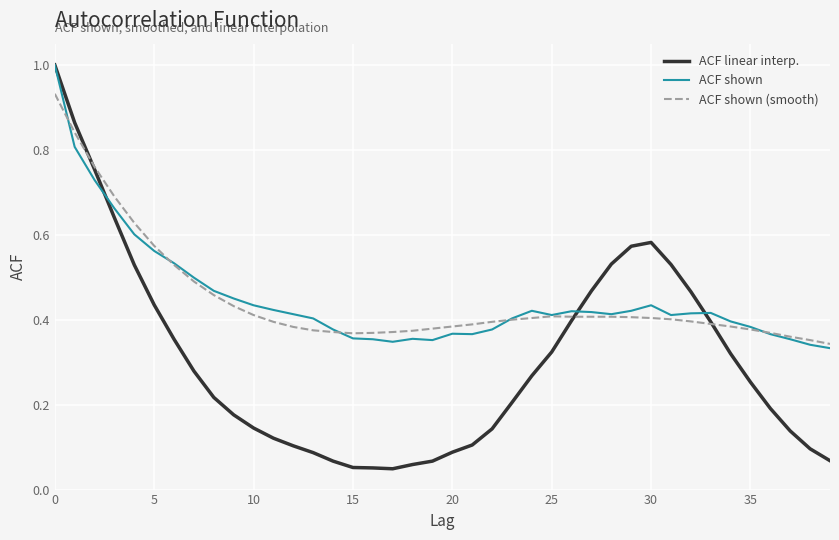

Which series has the largest range (max minus min)?

ACF linear interp.